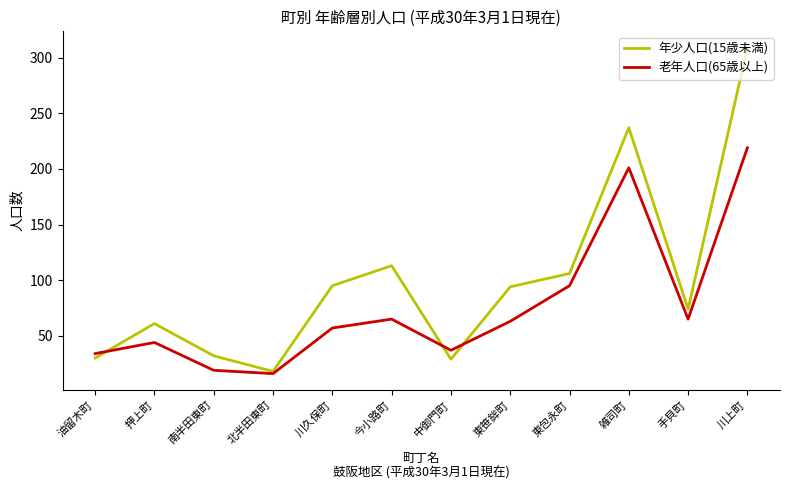

At 押上町, list the series in order from largest to smallest.

年少人口(15歳未満), 老年人口(65歳以上)